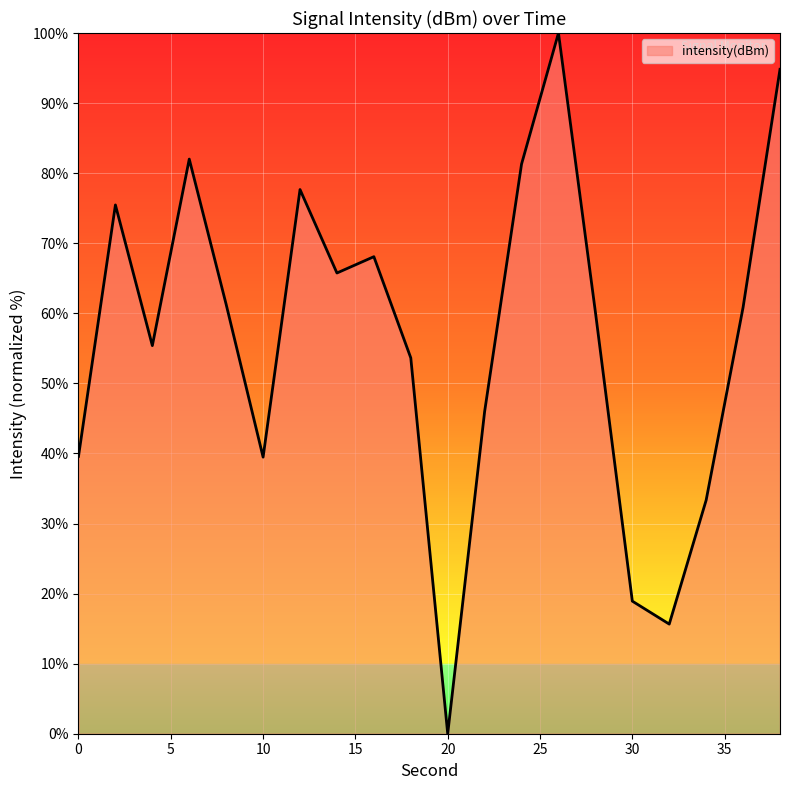

What is the greatest value displayed?

100.0